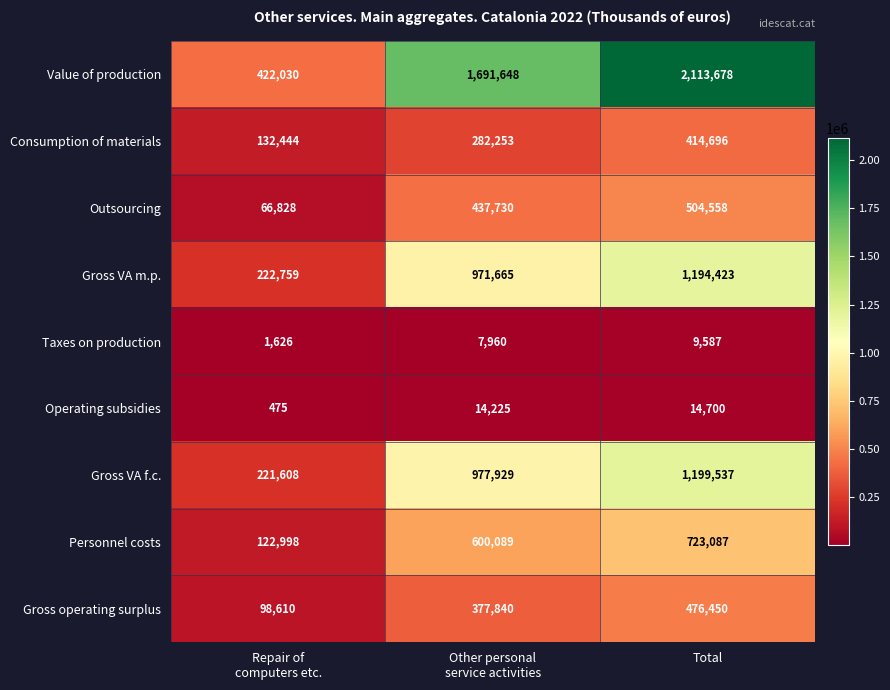

What is the lowest value of the Gross operating surplus series?

98610